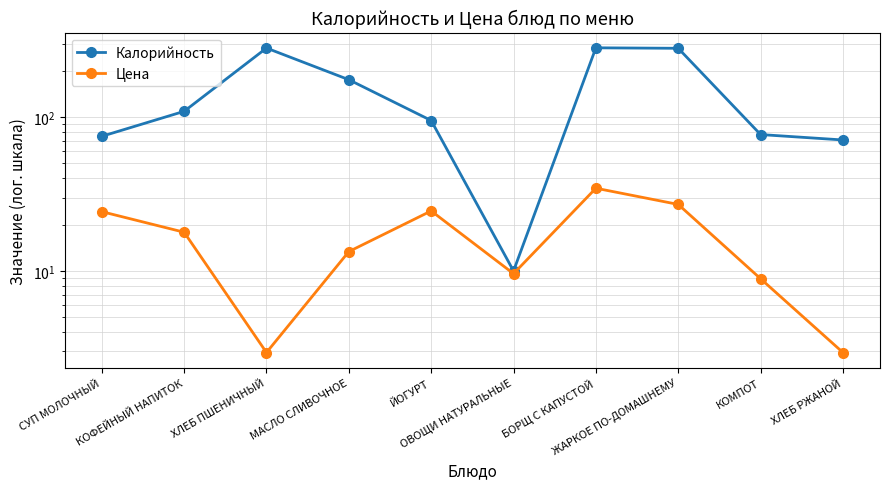

Reading left to right, what are all the values shown in this chart?

Калорийность: СУП МОЛОЧНЫЙ=75.0	КОФЕЙНЫЙ НАПИТОК=109.0	ХЛЕБ ПШЕНИЧНЫЙ=281.0	МАСЛО СЛИВОЧНОЕ=175.0	ЙОГУРТ=95.0	ОВОЩИ НАТУРАЛЬНЫЕ=10.0	БОРЩ С КАПУСТОЙ=282.0	ЖАРКОЕ ПО-ДОМАШНЕМУ=280.0	КОМПОТ=77.0	ХЛЕБ РЖАНОЙ=71.0
Цена: СУП МОЛОЧНЫЙ=24.3	КОФЕЙНЫЙ НАПИТОК=17.9	ХЛЕБ ПШЕНИЧНЫЙ=3.0	МАСЛО СЛИВОЧНОЕ=13.4	ЙОГУРТ=24.6	ОВОЩИ НАТУРАЛЬНЫЕ=9.6	БОРЩ С КАПУСТОЙ=34.5	ЖАРКОЕ ПО-ДОМАШНЕМУ=27.1	КОМПОТ=8.9	ХЛЕБ РЖАНОЙ=3.0